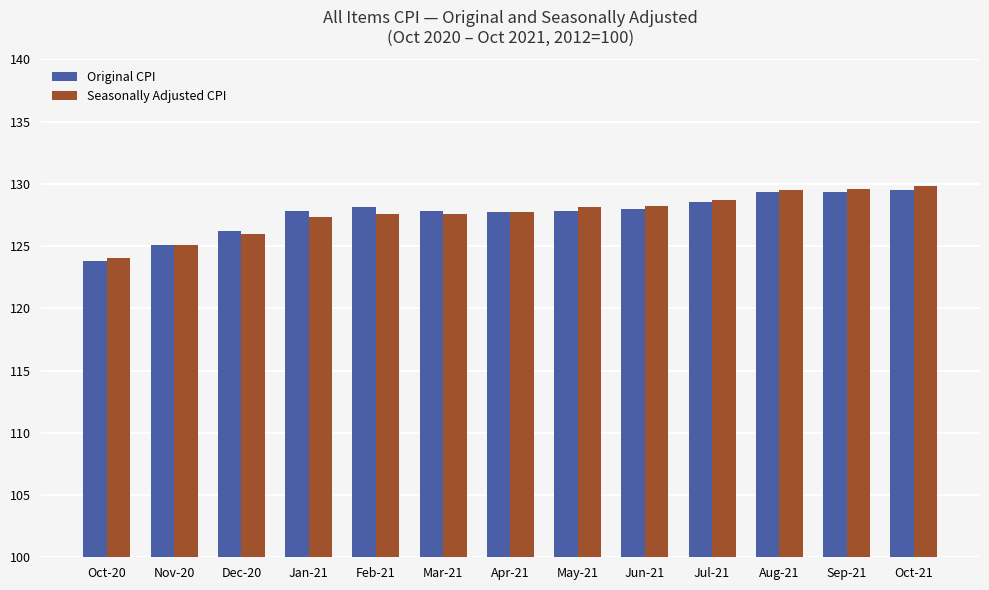

Between Oct-20 and Jan-21, which series saw the biggest shift?

Original CPI